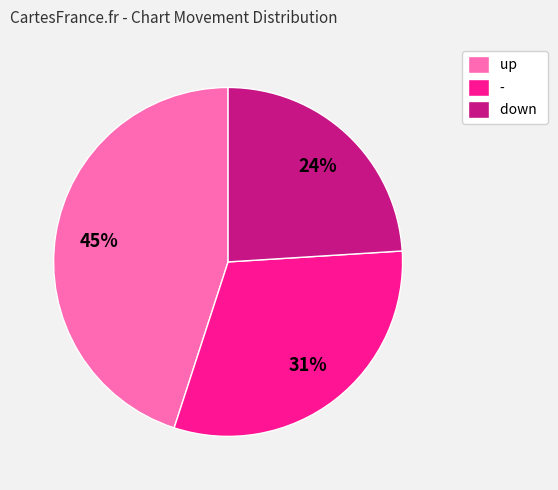

How many slices are in this pie chart?

3